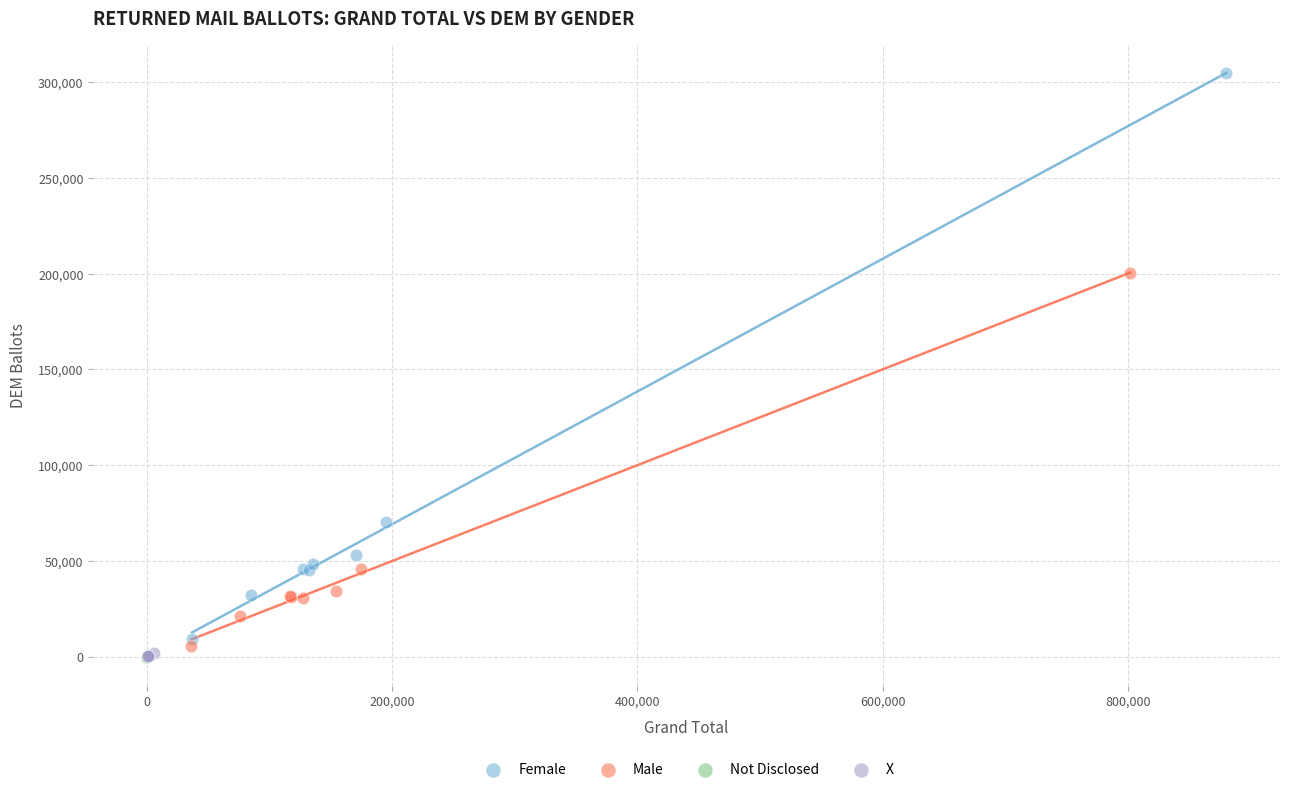

Which series has the largest Y range (max minus min)?

Female